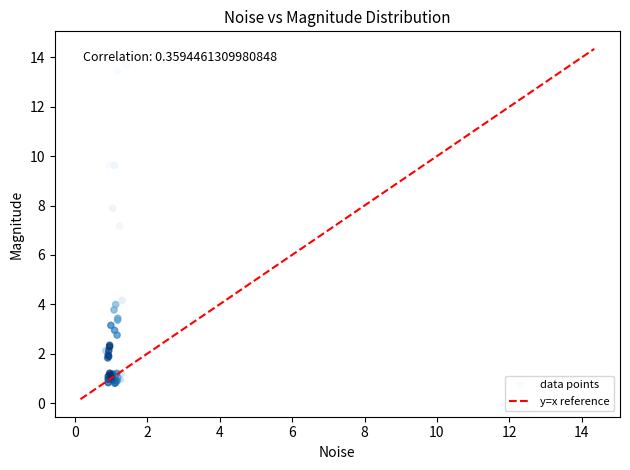

What Y value in the scatter plot is closest to 7?

7.2